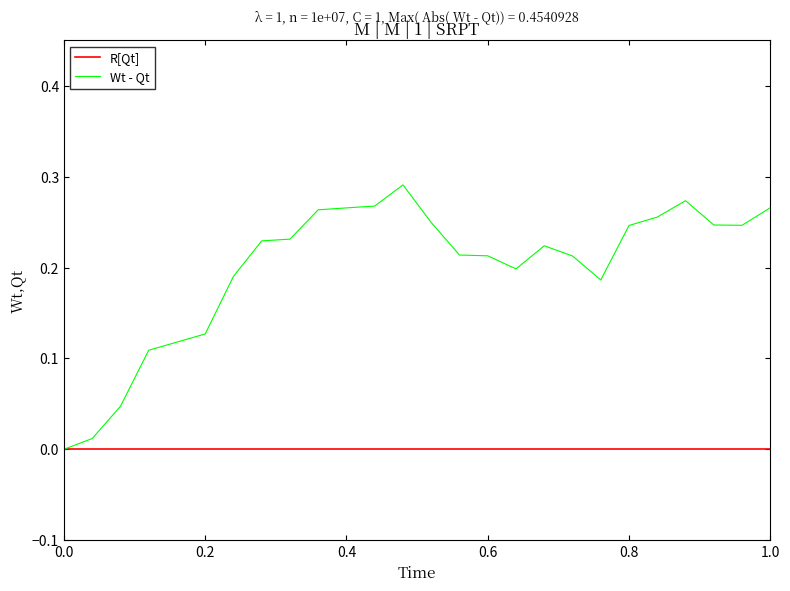

Which series has the largest total across all categories?

Wt - Qt